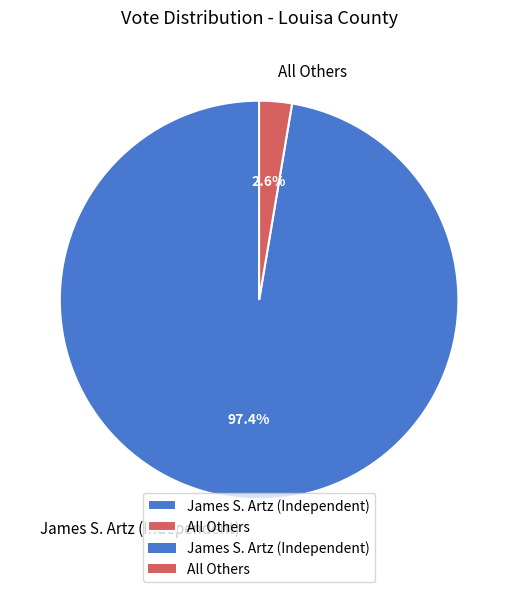

Which has a higher value, James S. Artz (Independent) or All Others?

James S. Artz (Independent)